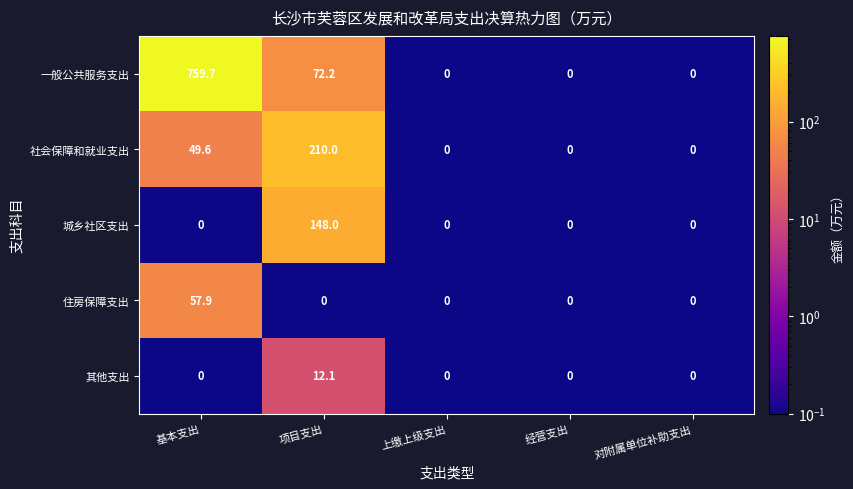

Which series has the widest spread of values?

一般公共服务支出